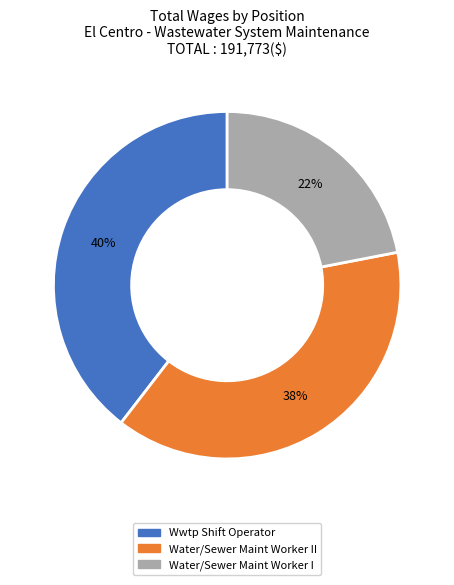

To the nearest percent, what is the average slice percentage?

33%